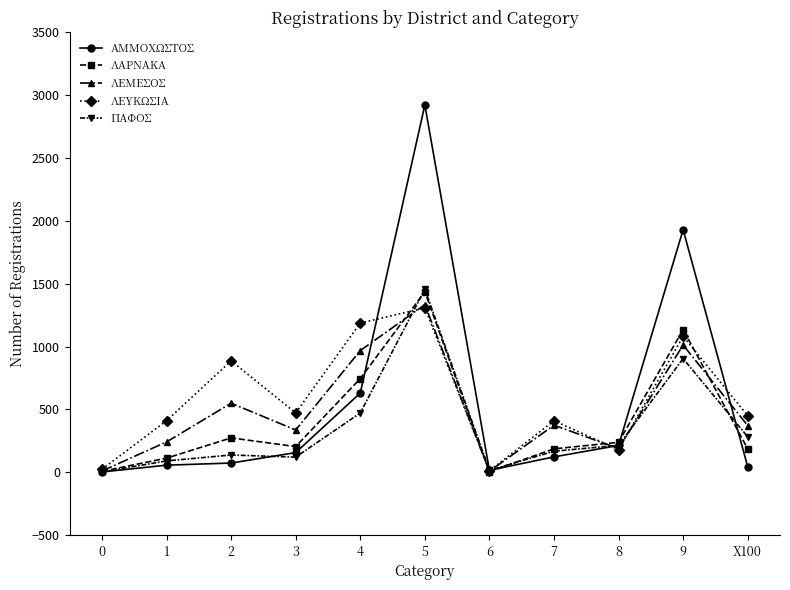

At which category is the sum across all series the highest?

5